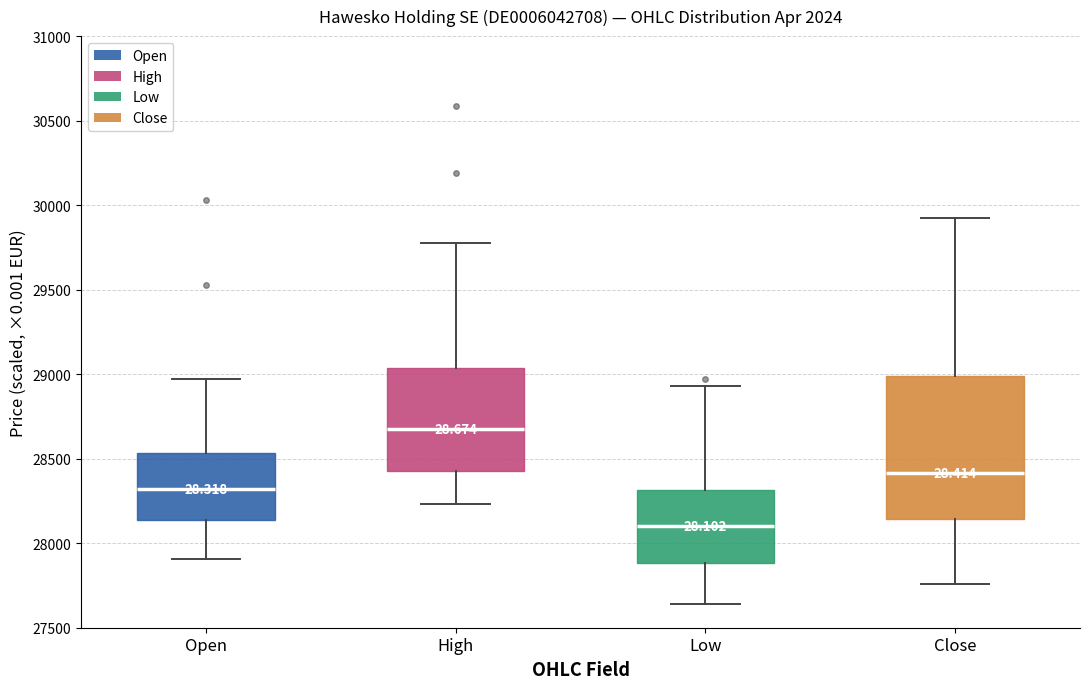

Reading left to right, read every box against the y-axis: the position of its median line, the range the box covers, and the ends of its whiskers. The values are not printed on the chart, so give them approximately, as read against the axis.

Open: median 28300, box 28150 to 28550, whiskers 27900 to 28950
High: median 28650, box 28450 to 29050, whiskers 28250 to 29800
Low: median 28100, box 27900 to 28300, whiskers 27650 to 28950
Close: median 28400, box 28150 to 29000, whiskers 27750 to 29900